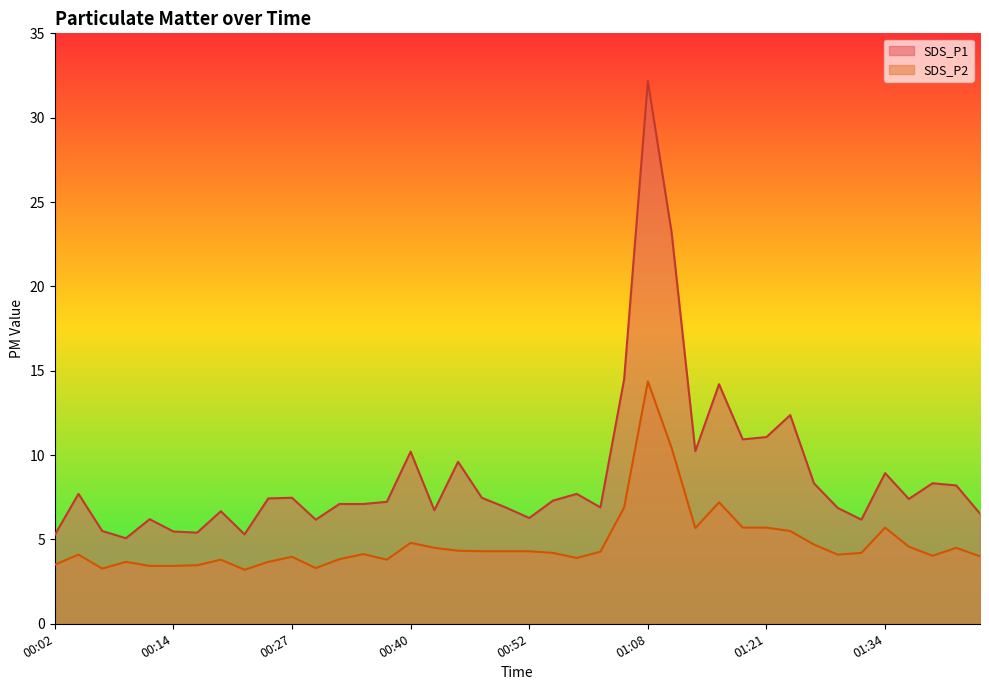

Where is the first local minimum for SDS_P1?

00:09